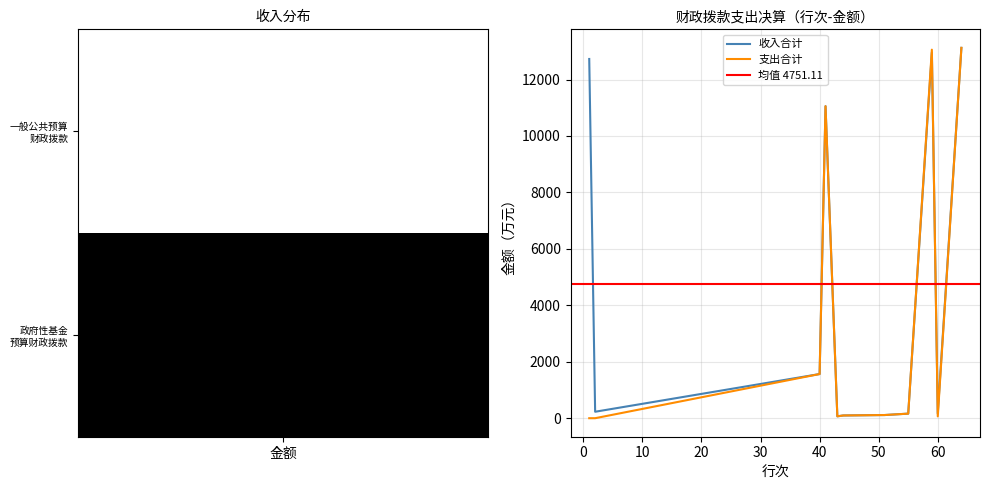

Which series has the widest spread of values?

一般公共预算财政拨款